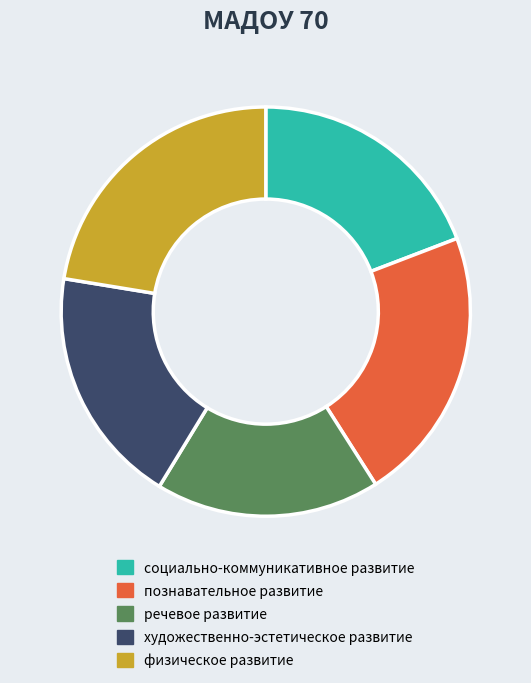

Is познавательное развитие the majority of the pie?

No